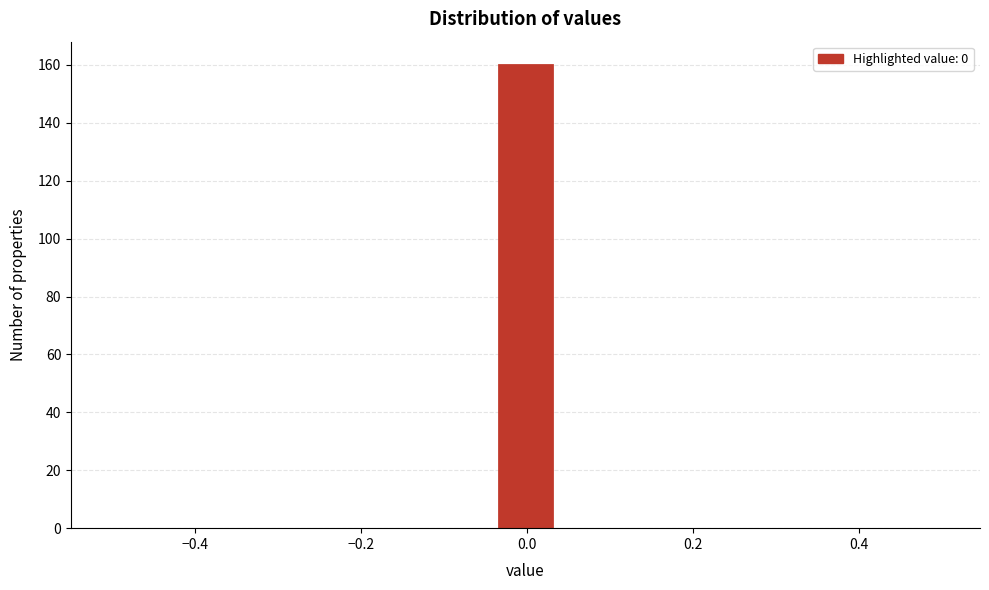

Read against the x-axis, roughly where is the centre of the tallest bar?

0.00